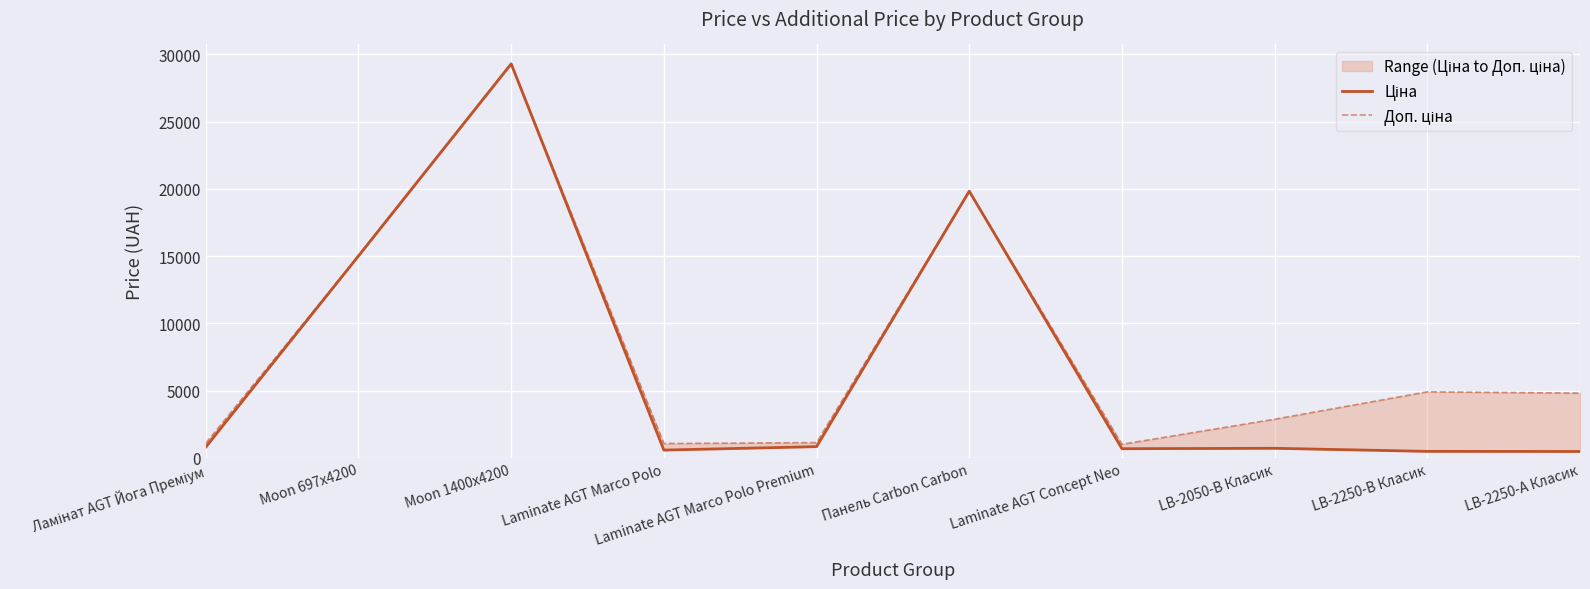

How many interior local valleys does the Доп. ціна series have?

2